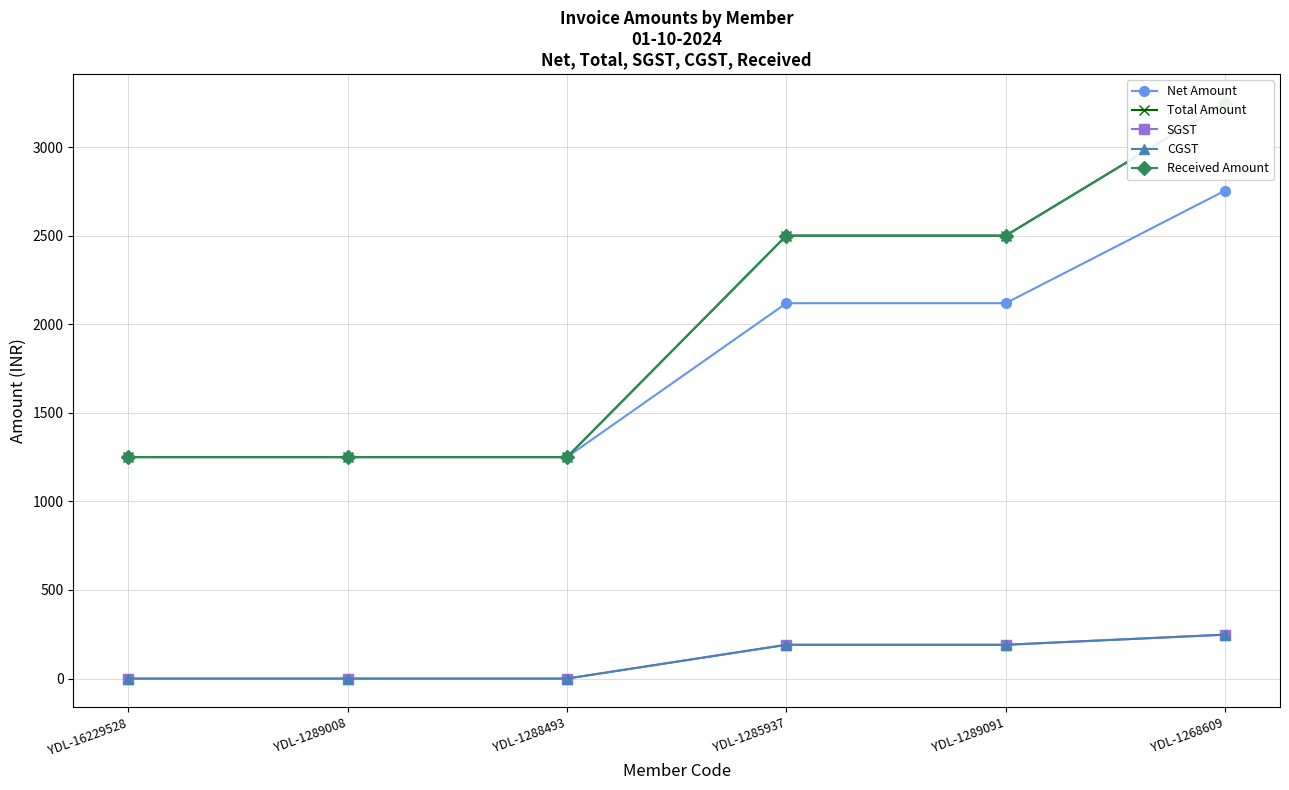

The value of CGST at YDL-1289008 is 0.0. True or false?

True